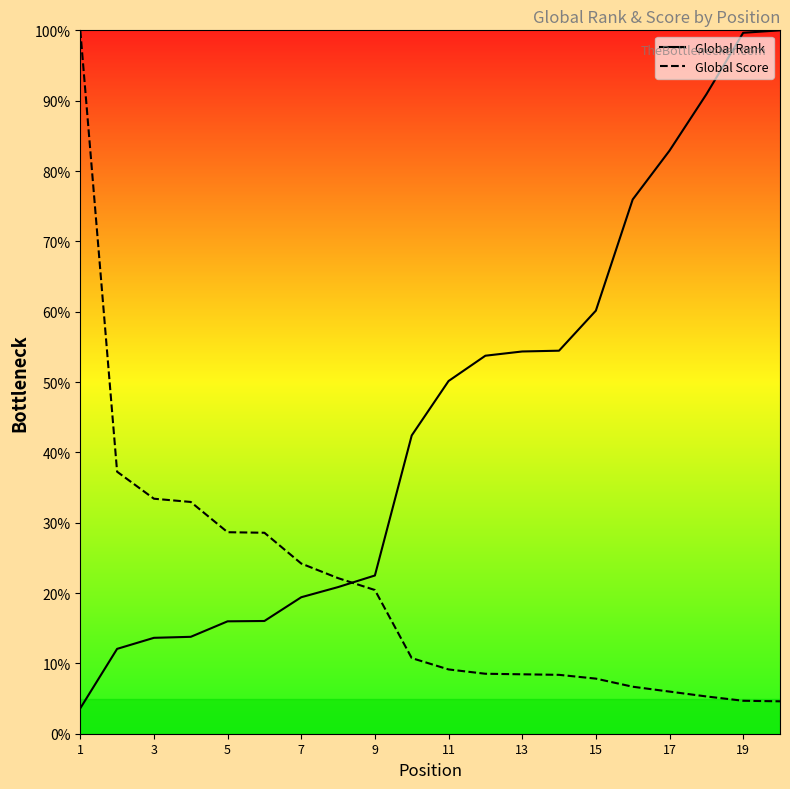

Which series has the largest total across all categories?

Global Rank